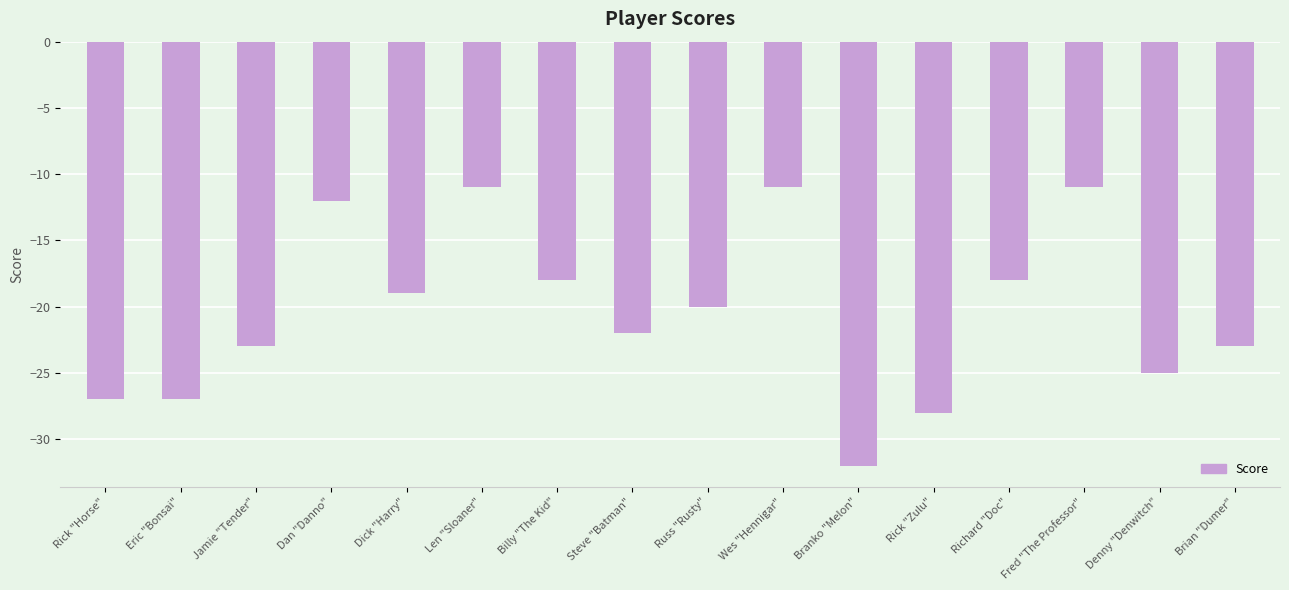

Which category has the lowest value across all series?

Branko "Melon"